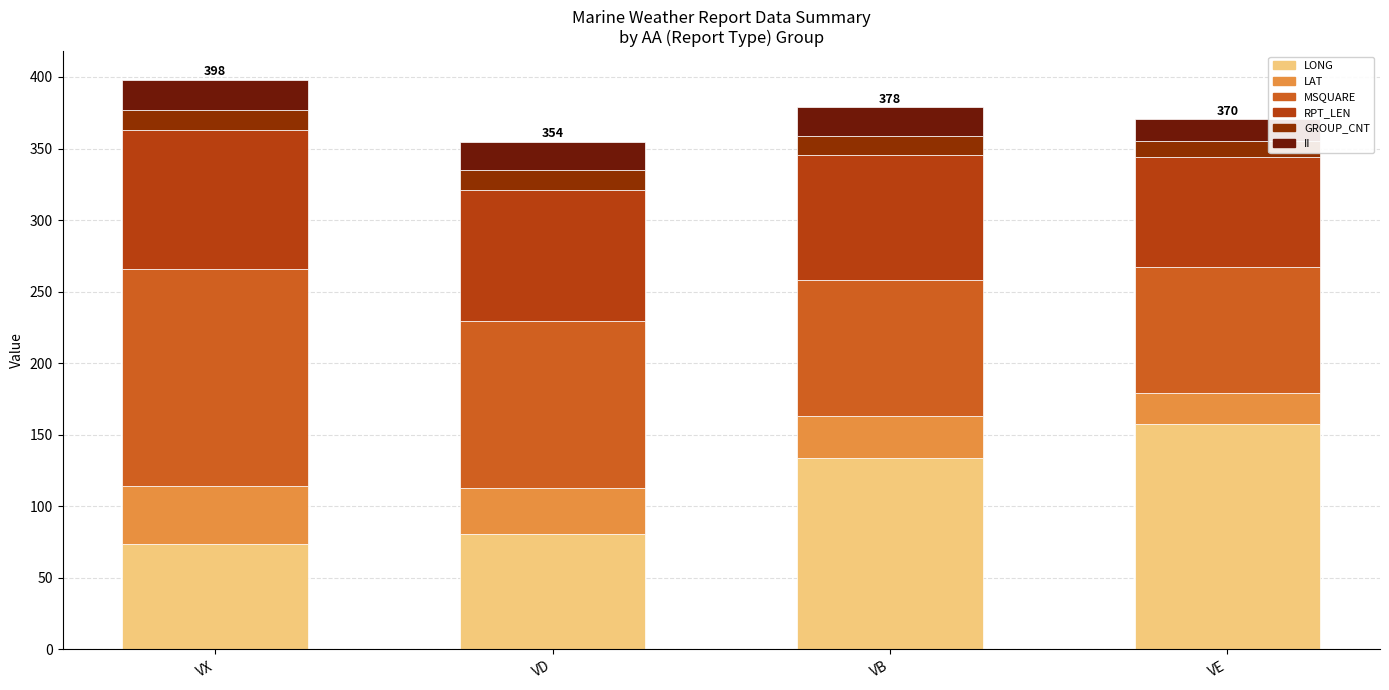

Reading left to right, what are the values for LONG?

73.6	80.4	133.4	157.8